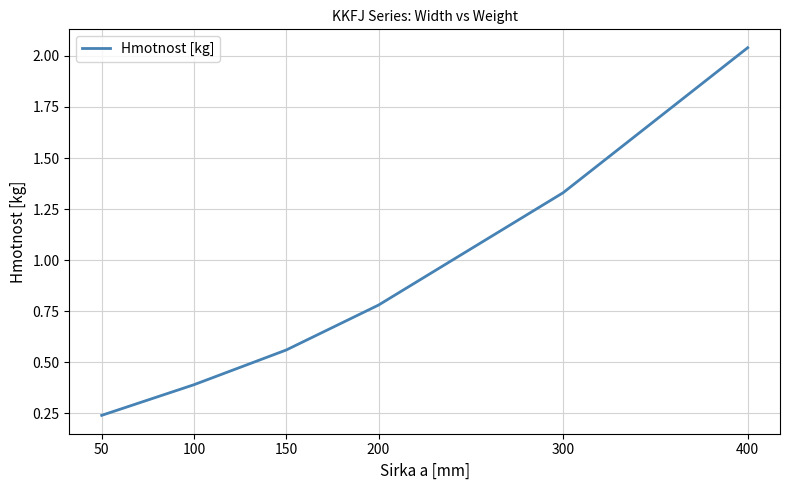

What is the difference between the maximum and minimum values?

1.8